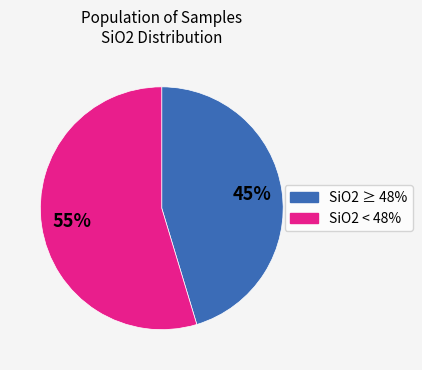

Does any single category account for the majority?

Yes